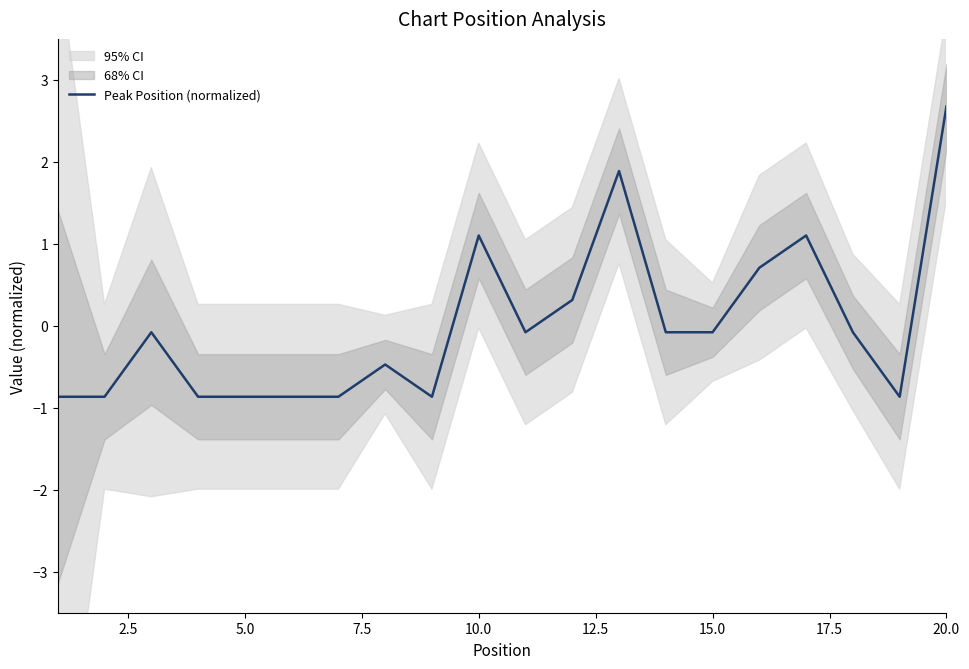

What is the difference between the maximum and minimum values?

3.5